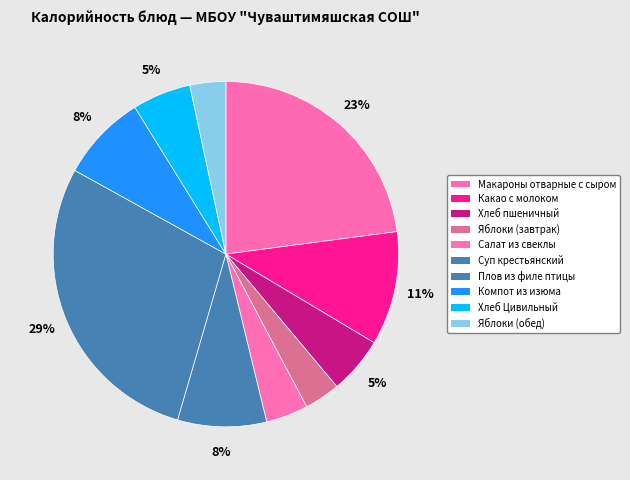

Is it true that Компот из изюма is 20% of the pie?

False